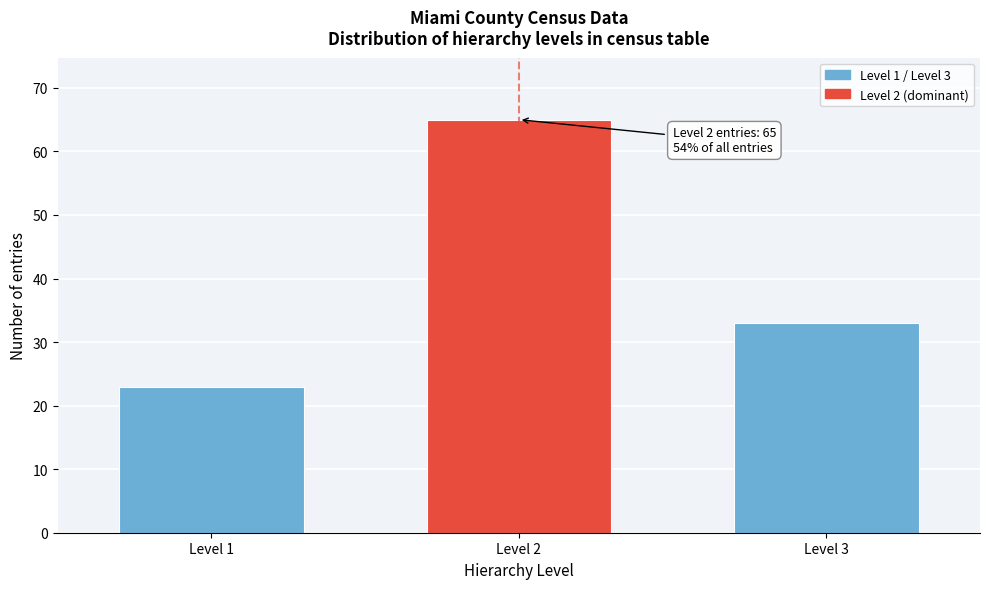

Reading right to left, list all the values displayed in this chart.

33	65	23